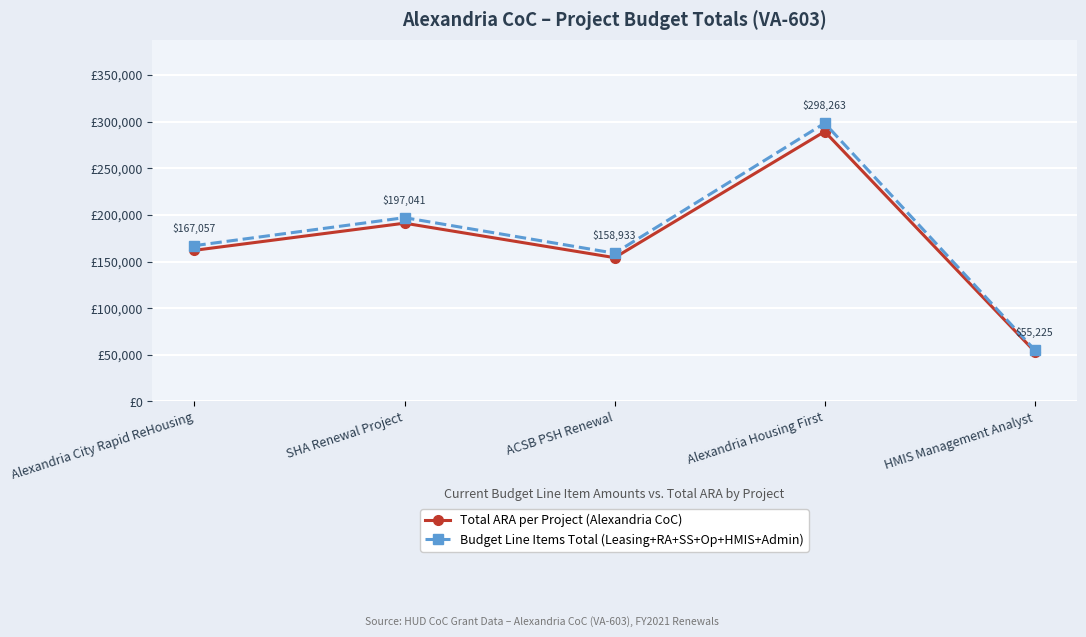

Which series changed the most between SHA Renewal Project and ACSB PSH Renewal?

Budget Line Items Total (Leasing+RA+SS+Op+HMIS+Admin)